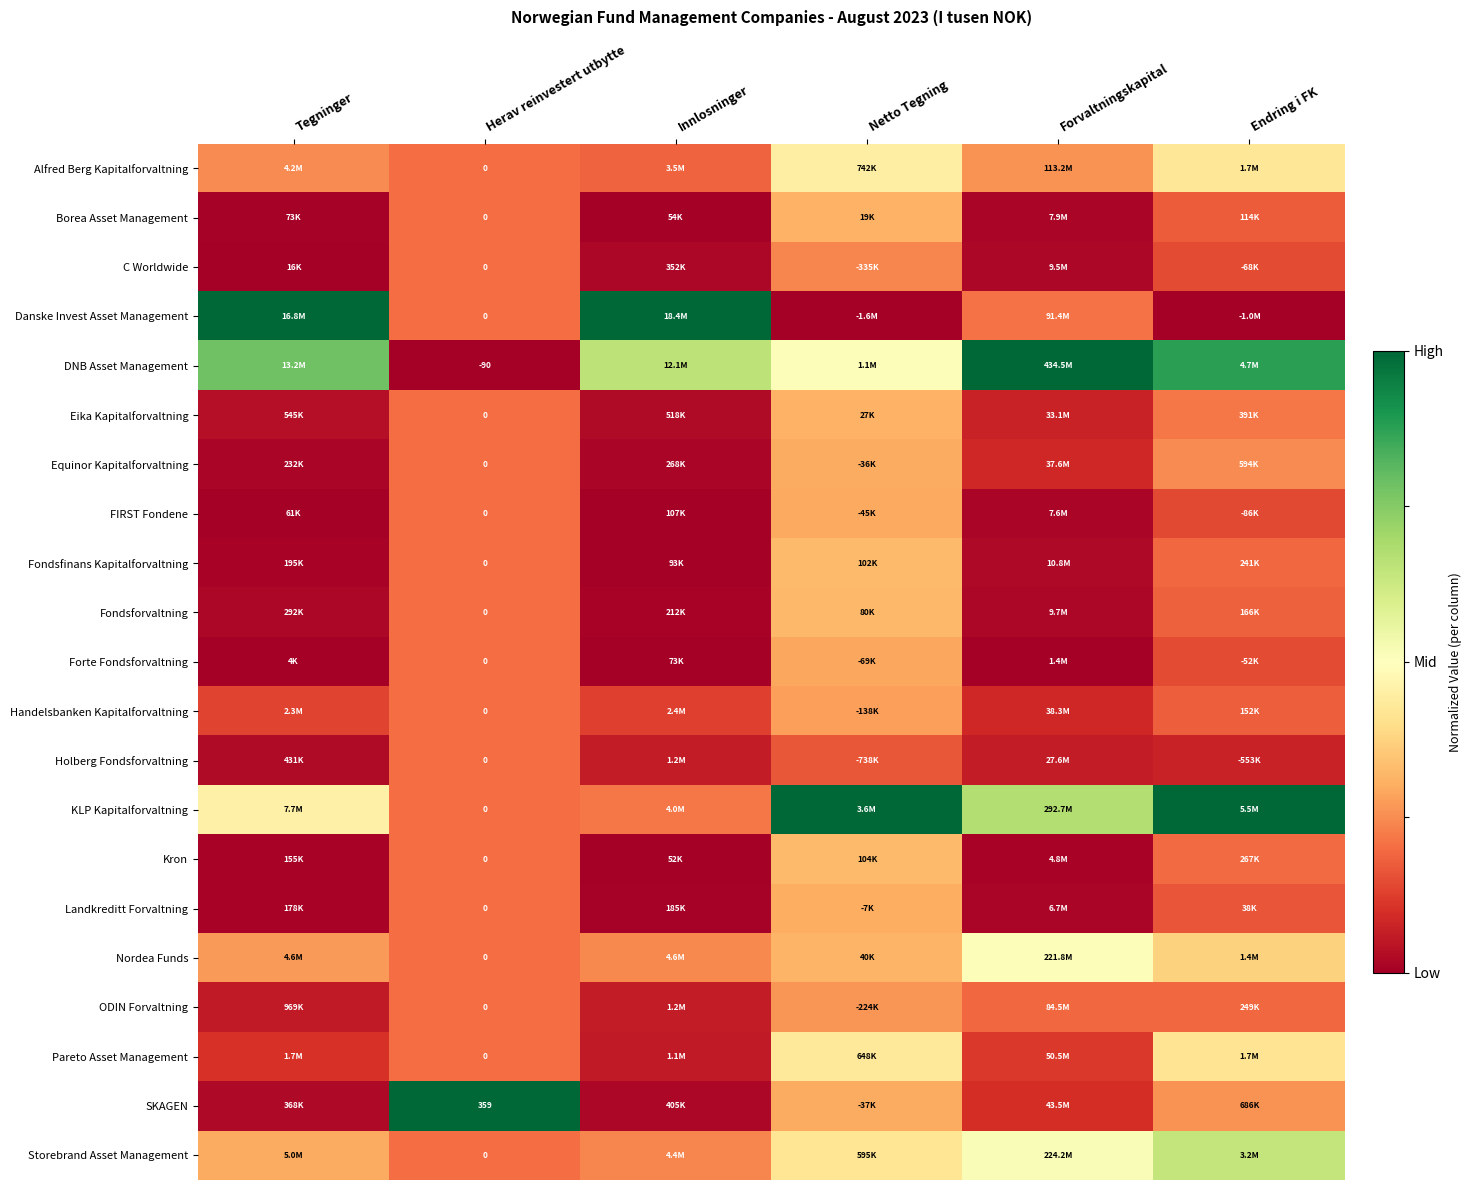

The value of Equinor Kapitalforvaltning at Netto Tegning is 0.5. True or false?

False